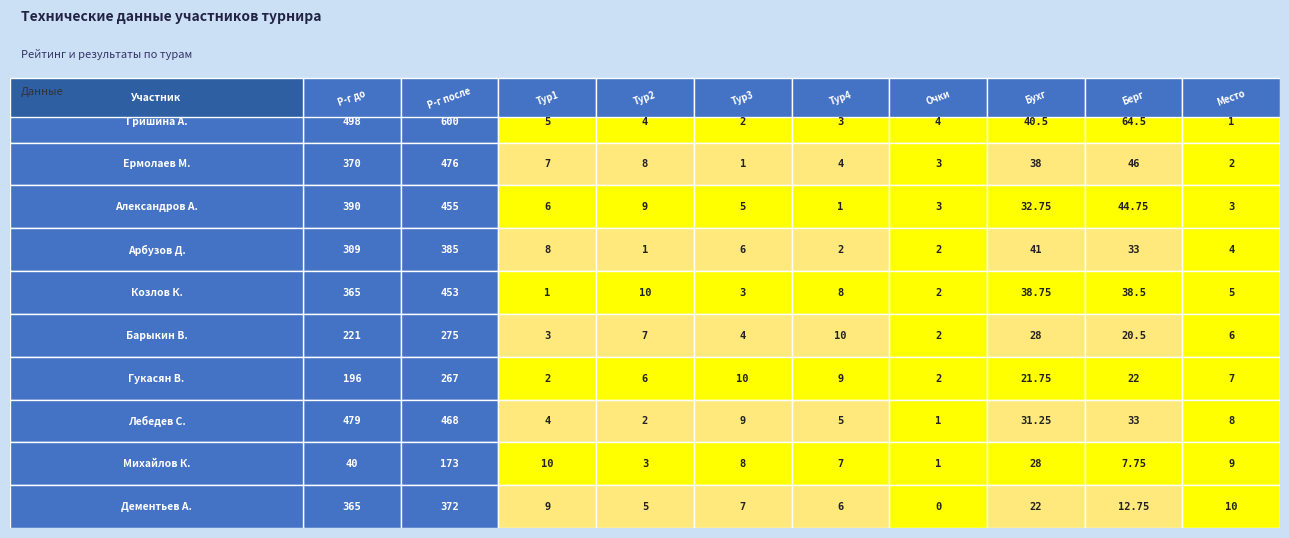

Which series has the largest total across all categories?

Гришина Анастасия